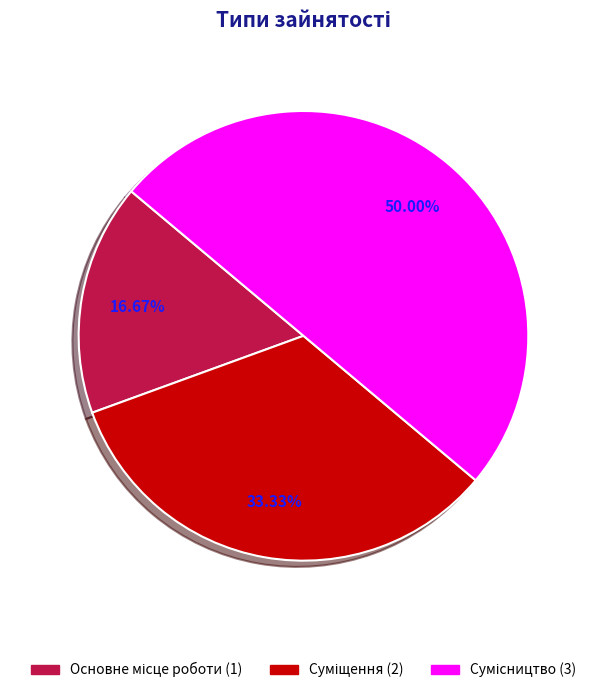

To the nearest percent, what percentage of the pie is Основне місце роботи?

17%